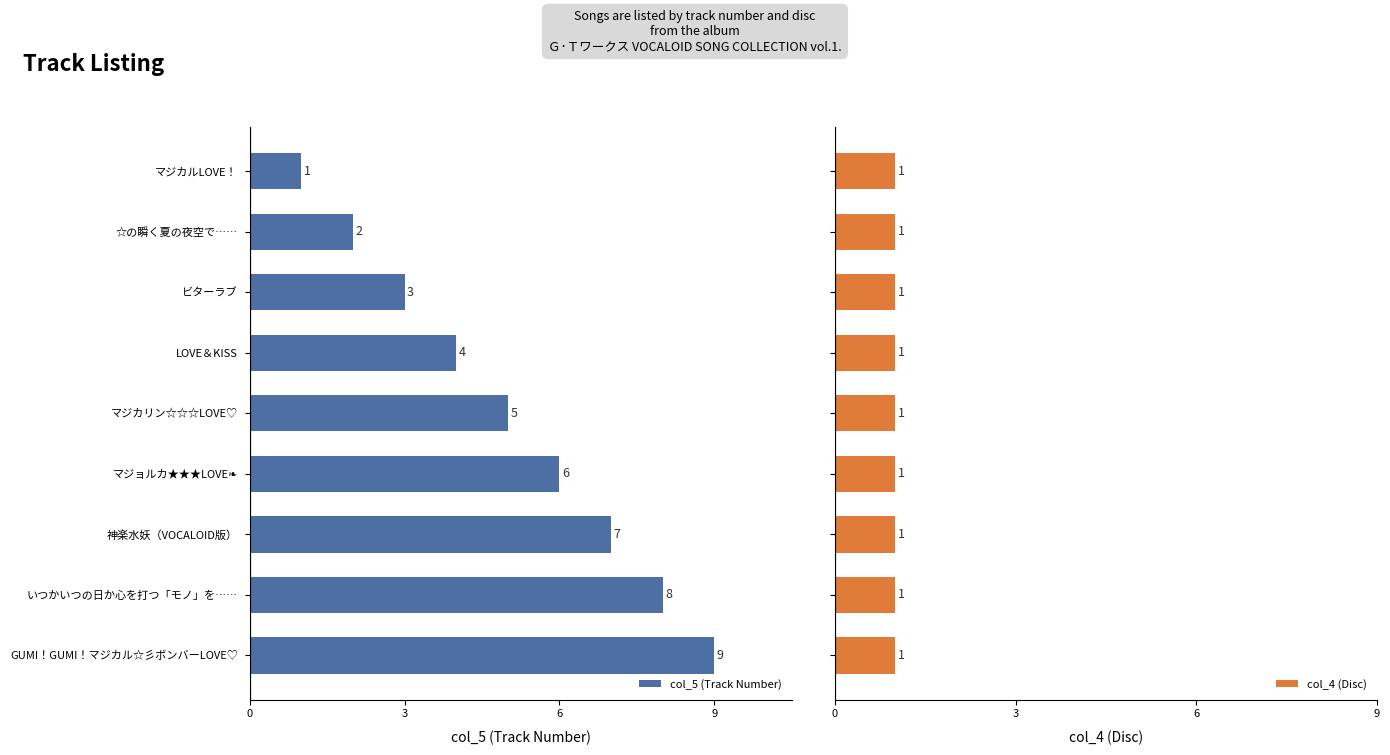

At which label is col_5 (Track Number) closest to 5?

マジカリン☆☆☆LOVE♡